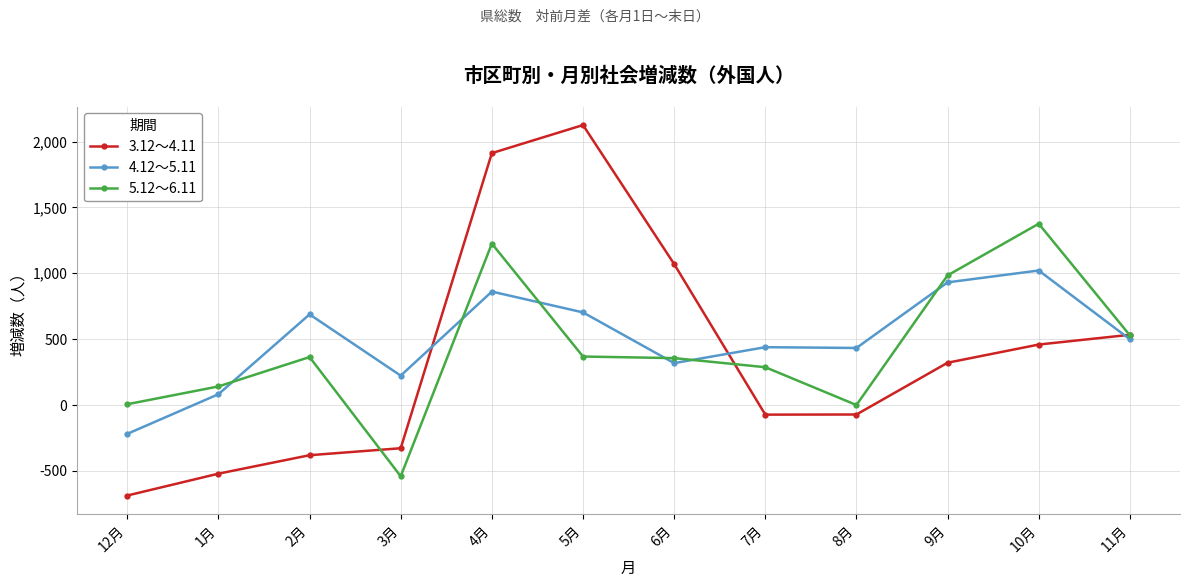

What is the total value across all series at 11月?

1561